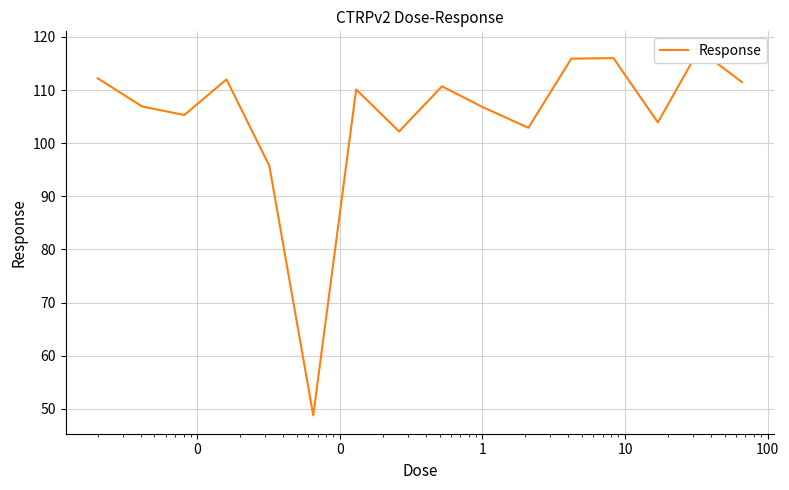

What is the value of the 3rd point from the left?

112.2